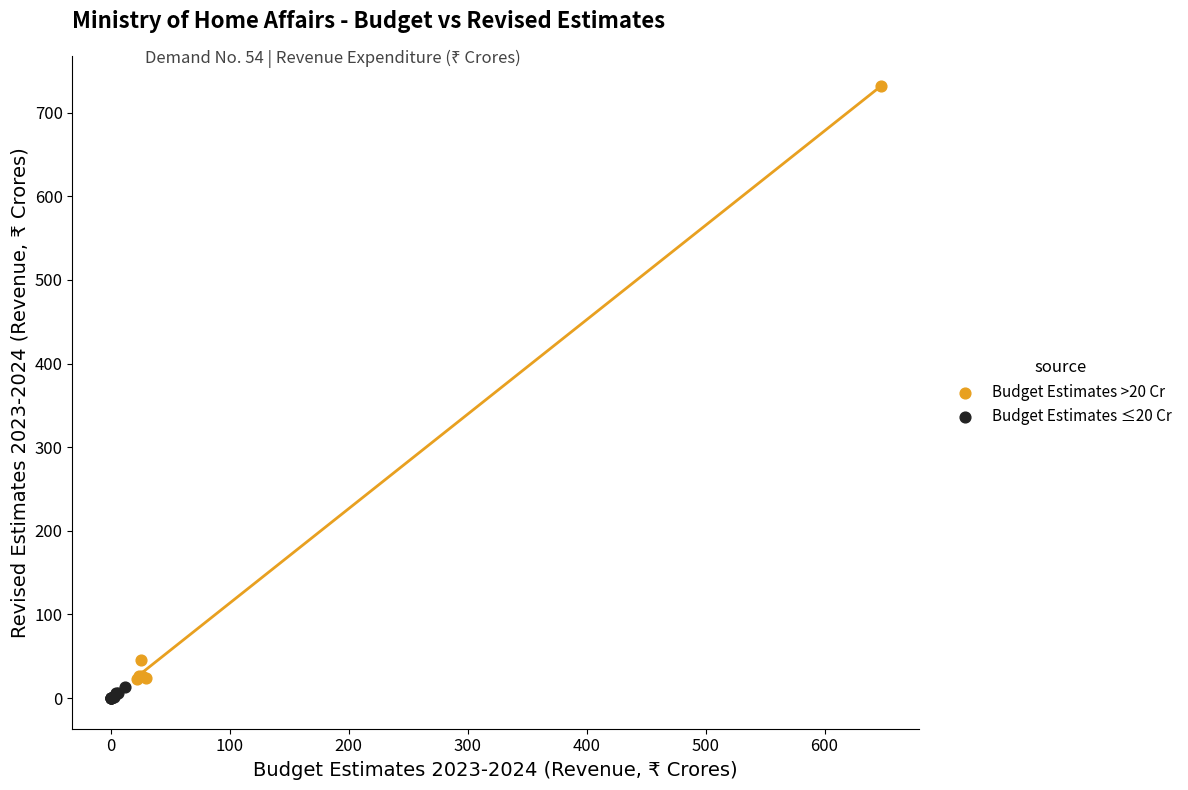

Which series reaches the maximum Y coordinate?

Budget Estimates >20 Cr